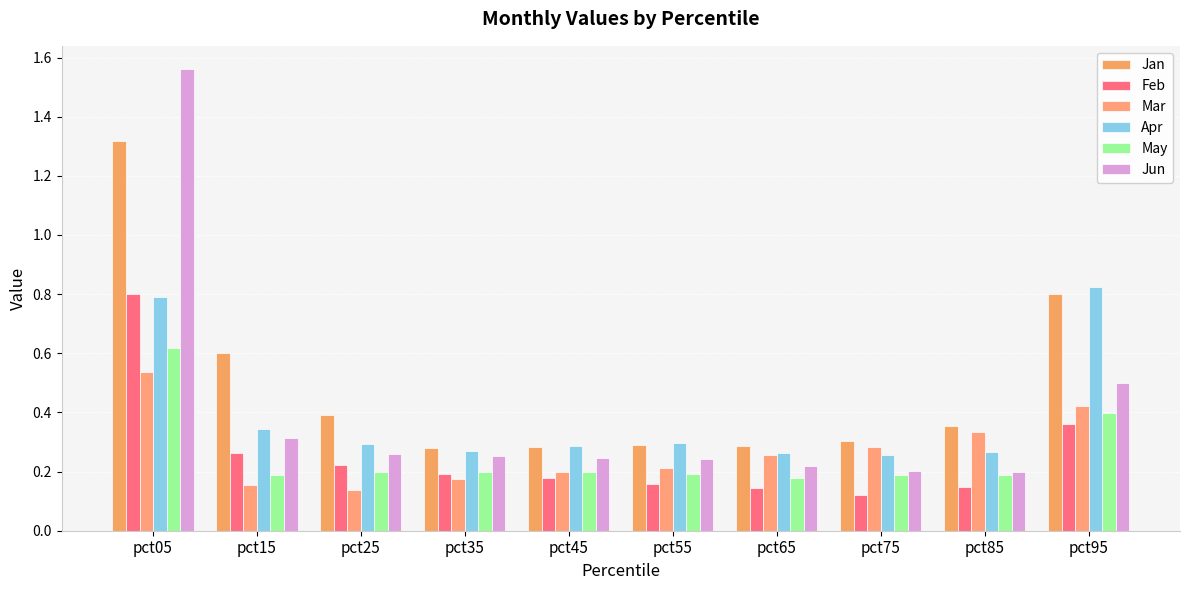

At which category is the sum across all series the highest?

pct05